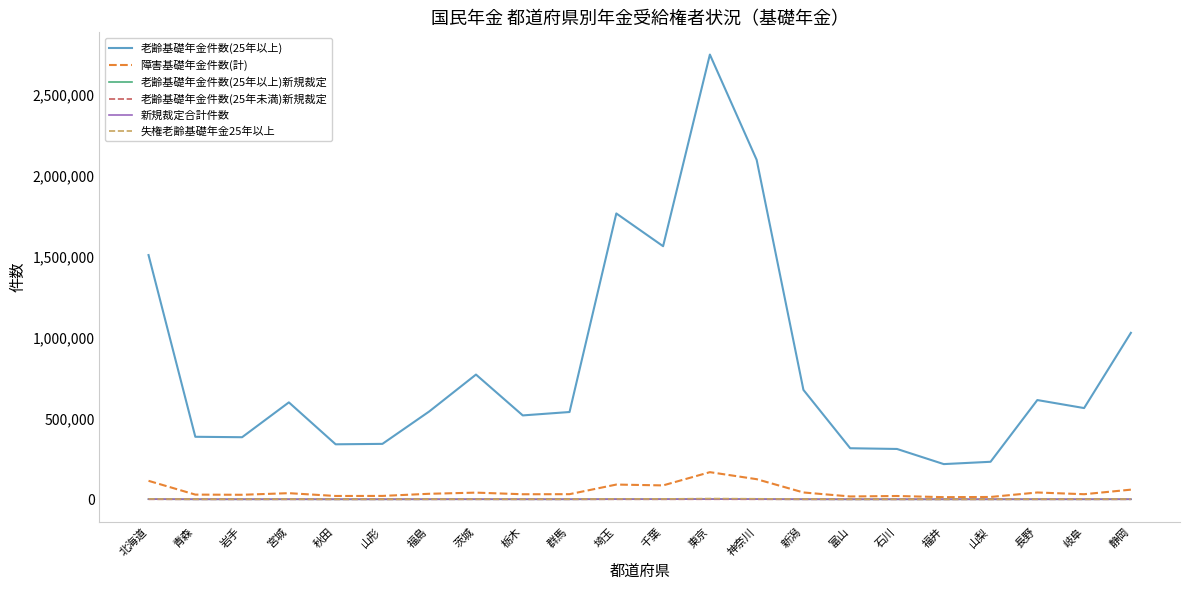

Which series has the largest range (max minus min)?

老齢基礎年金件数(25年以上)